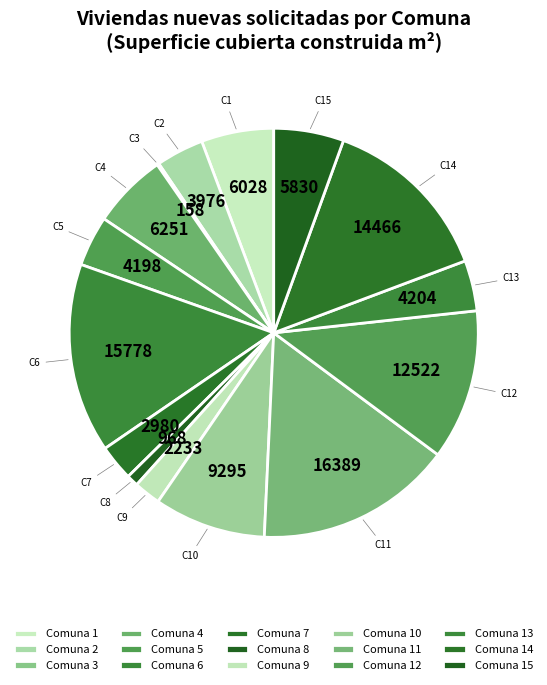

To the nearest percent, what is the difference between the largest and smallest slice percentages?

15%